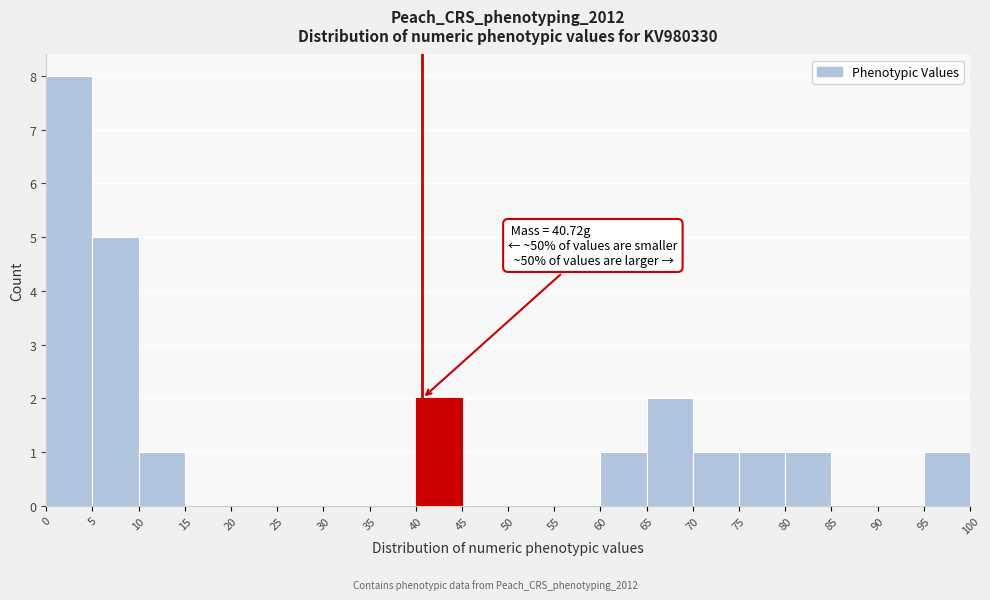

Which range on the x-axis has the tallest bar?

0 to 5